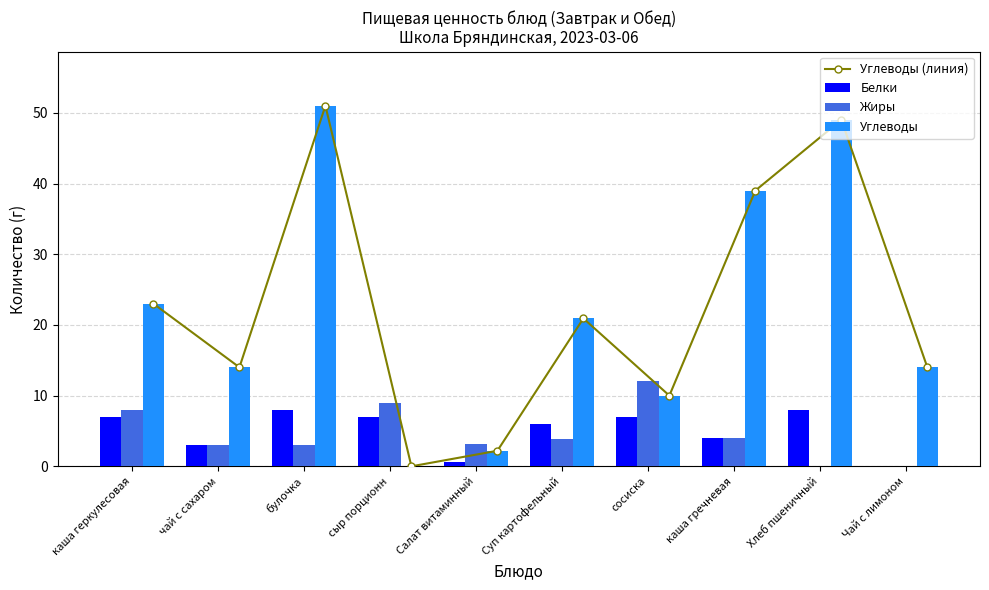

Reading left to right, what are all the values shown in this chart?

Углеводы (линия): каша геркулесовая=23.0	чай с сахаром=14.0	булочка=51.0	сыр порционн=0.0	Салат витаминный=2.2	Суп картофельный=20.9	сосиска=10.0	каша гречневая=39.0	Хлеб пшеничный=49.0	Чай с лимоном=14.0
Белки: каша геркулесовая=7.0	чай с сахаром=3.0	булочка=8.0	сыр порционн=7.0	Салат витаминный=0.6	Суп картофельный=6.0	сосиска=7.0	каша гречневая=4.0	Хлеб пшеничный=8.0	Чай с лимоном=0.0
Жиры: каша геркулесовая=8.0	чай с сахаром=3.0	булочка=3.0	сыр порционн=9.0	Салат витаминный=3.1	Суп картофельный=3.8	сосиска=12.0	каша гречневая=4.0	Хлеб пшеничный=0.0	Чай с лимоном=0.0
Углеводы: каша геркулесовая=23.0	чай с сахаром=14.0	булочка=51.0	сыр порционн=0.0	Салат витаминный=2.2	Суп картофельный=20.9	сосиска=10.0	каша гречневая=39.0	Хлеб пшеничный=49.0	Чай с лимоном=14.0